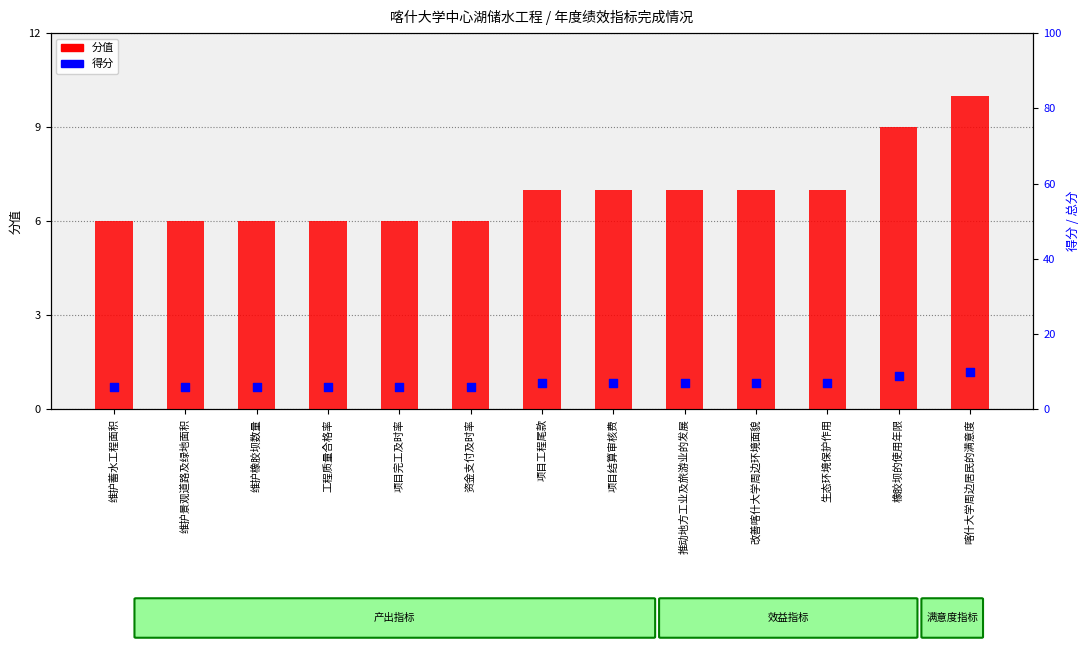

Which series has the largest total across all categories?

分值